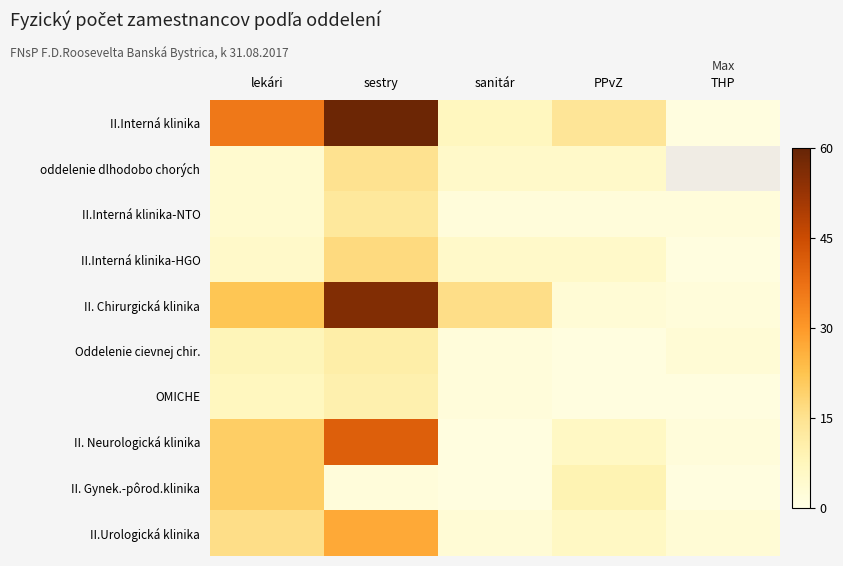

List the labels in order of II. Chirurgická klinika value, smallest first.

THP, PPvZ, sanitár, lekári, sestry